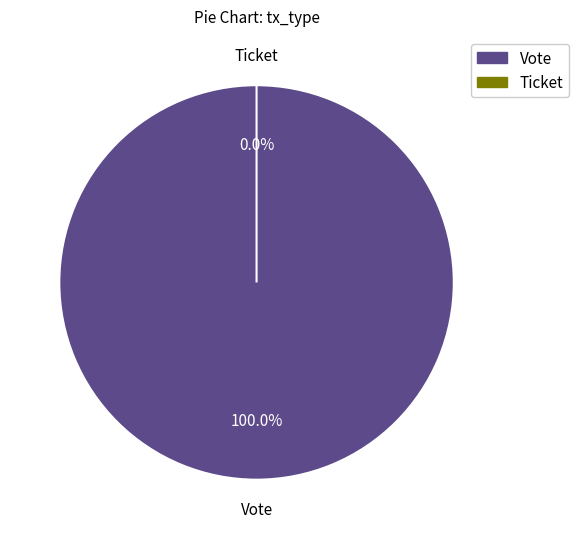

To the nearest percent, what is the average slice percentage?

50%